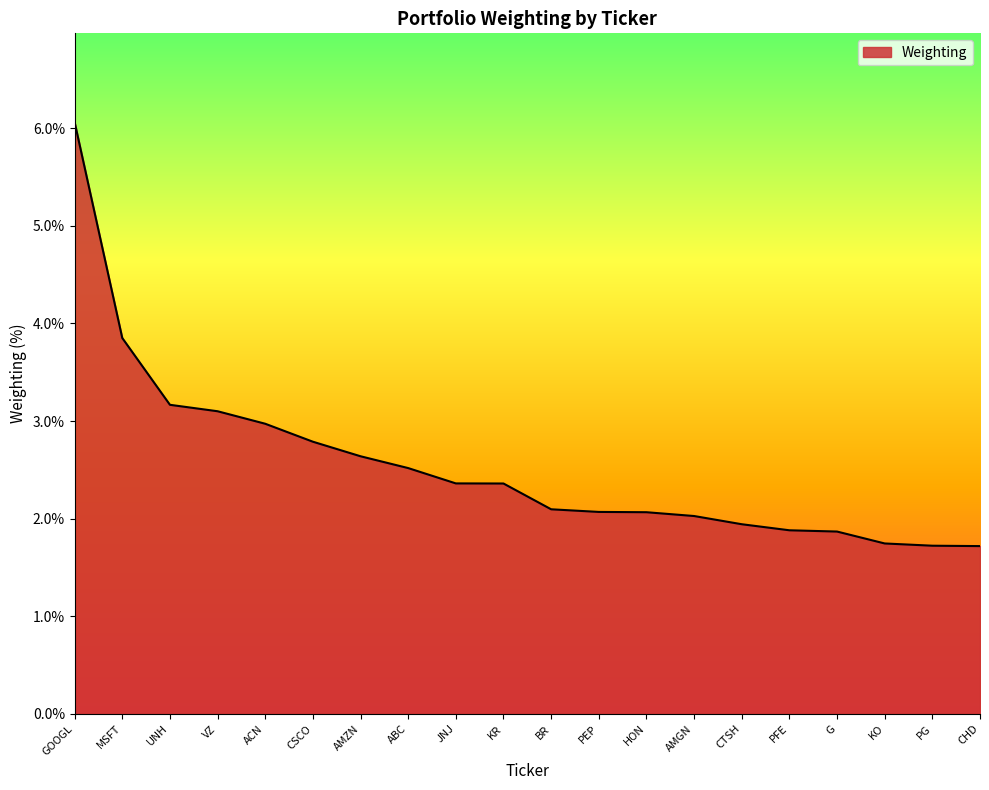

What position from the left is KR?

10